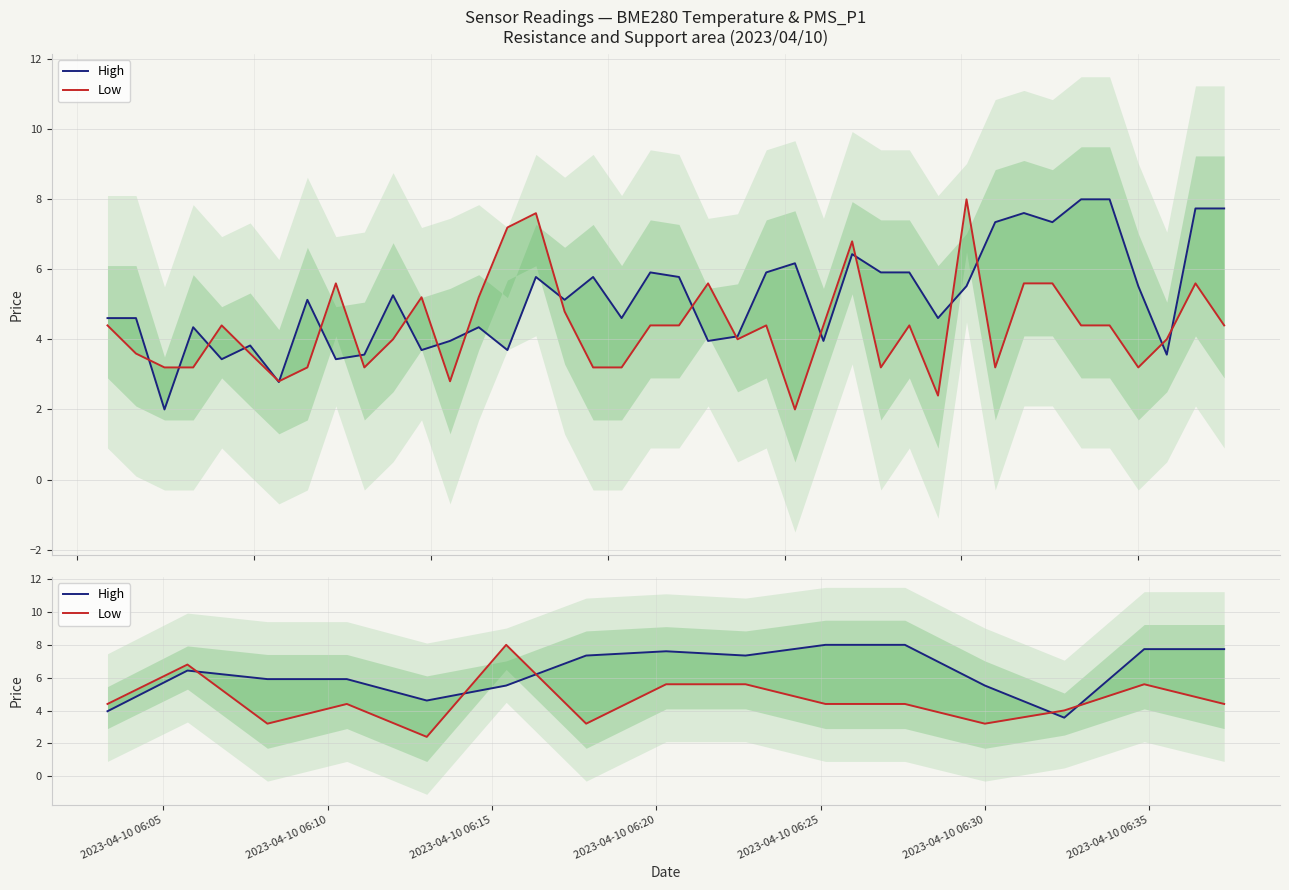

How many values in the Low series are below 4?

4